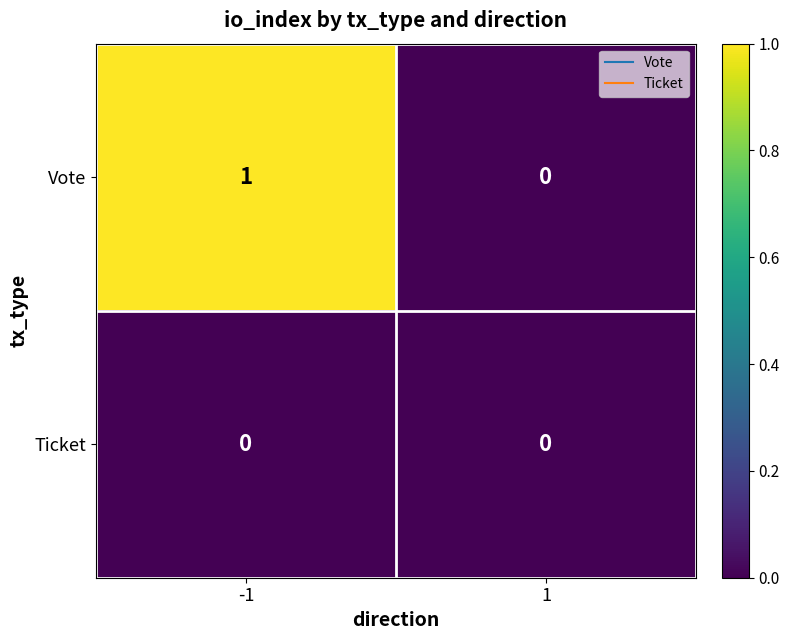

List the labels in order of Vote value, smallest first.

1, -1